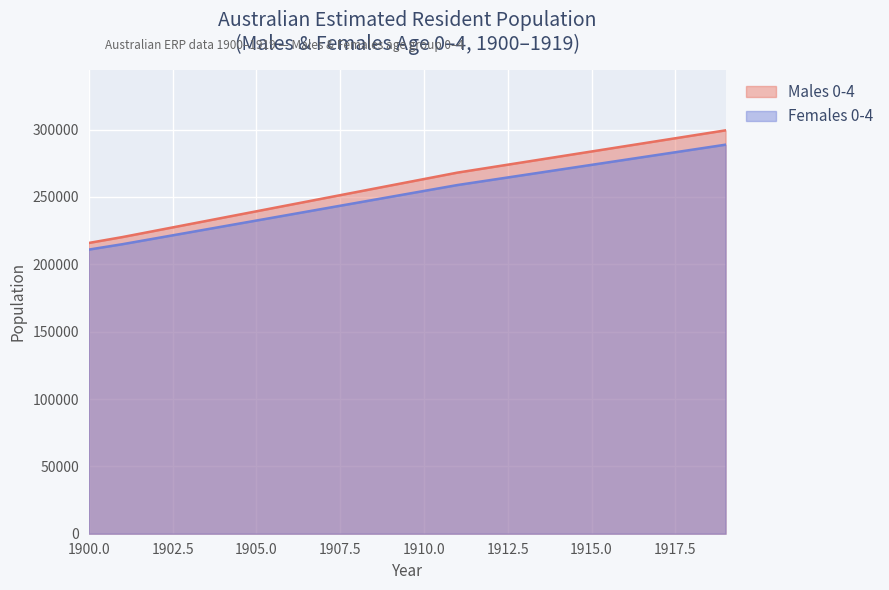

True or false: Males 0-4 and Females 0-4 intersect in this chart.

False